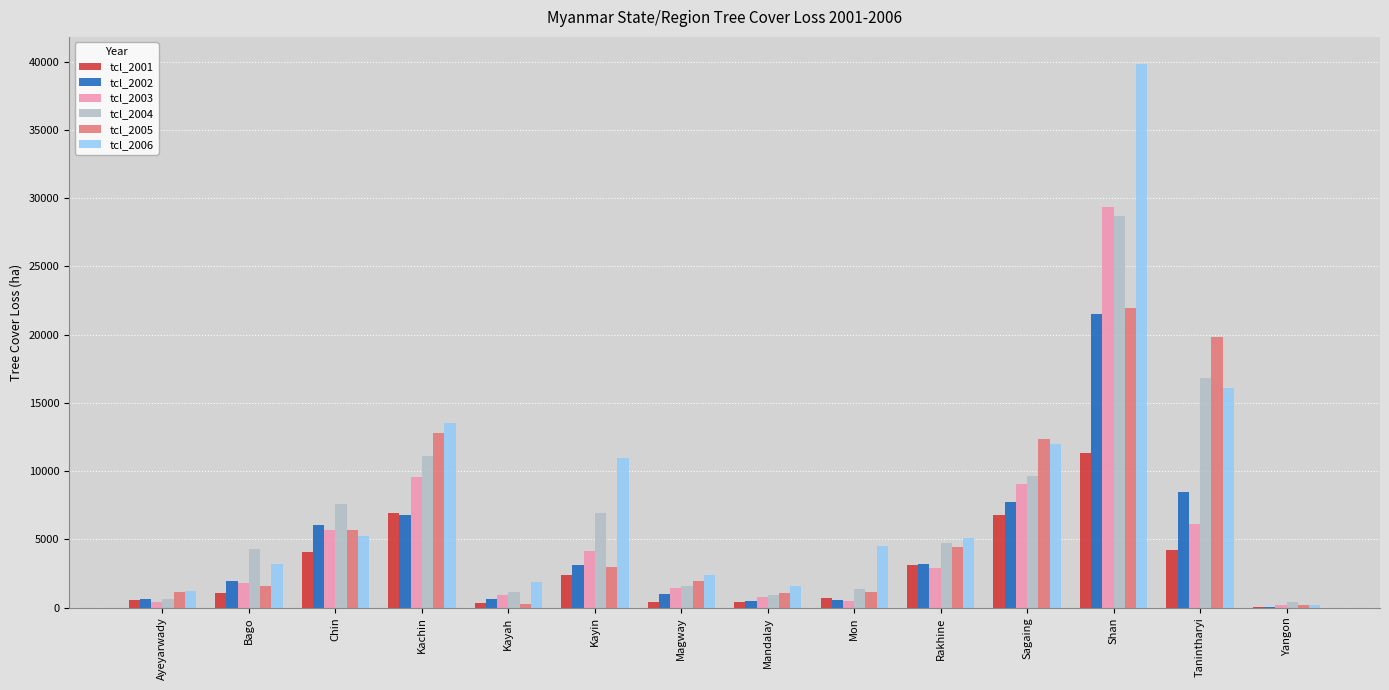

The value of tcl_2004 at Mon is 1389. True or false?

True